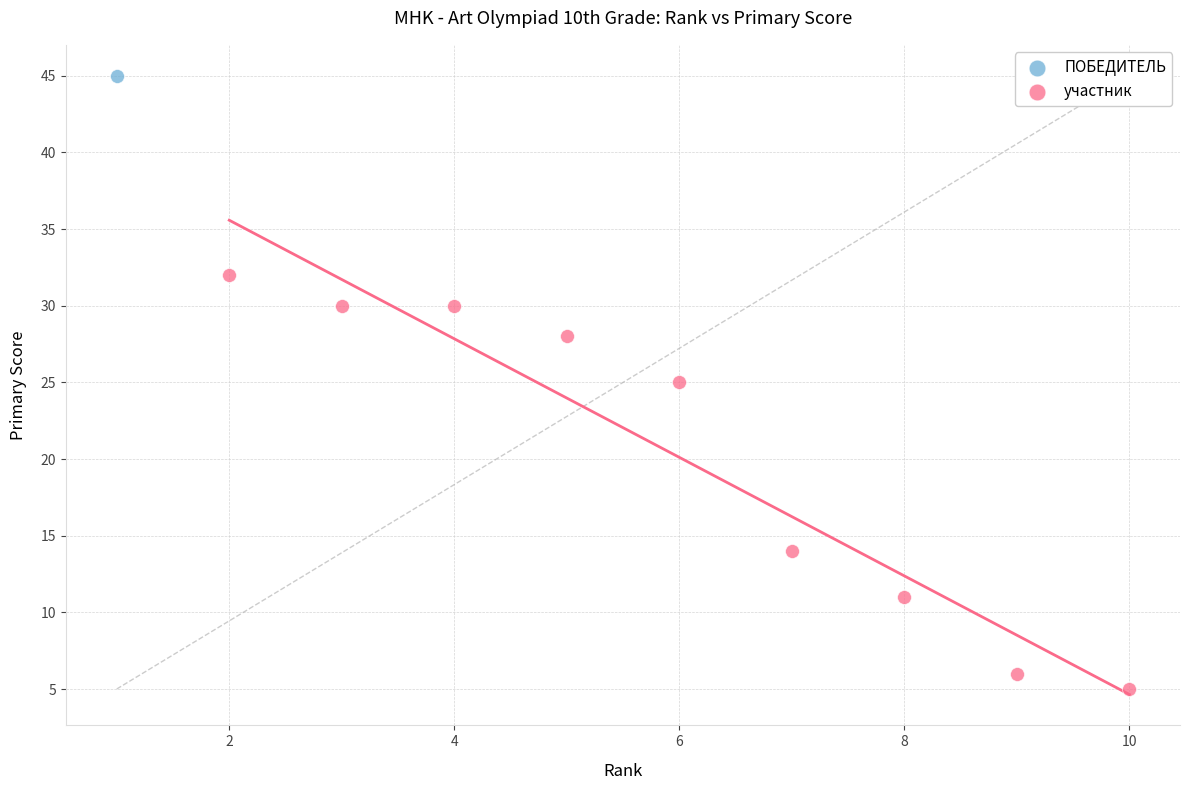

What are all the series names shown in the legend?

ПОБЕДИТЕЛЬ, участник